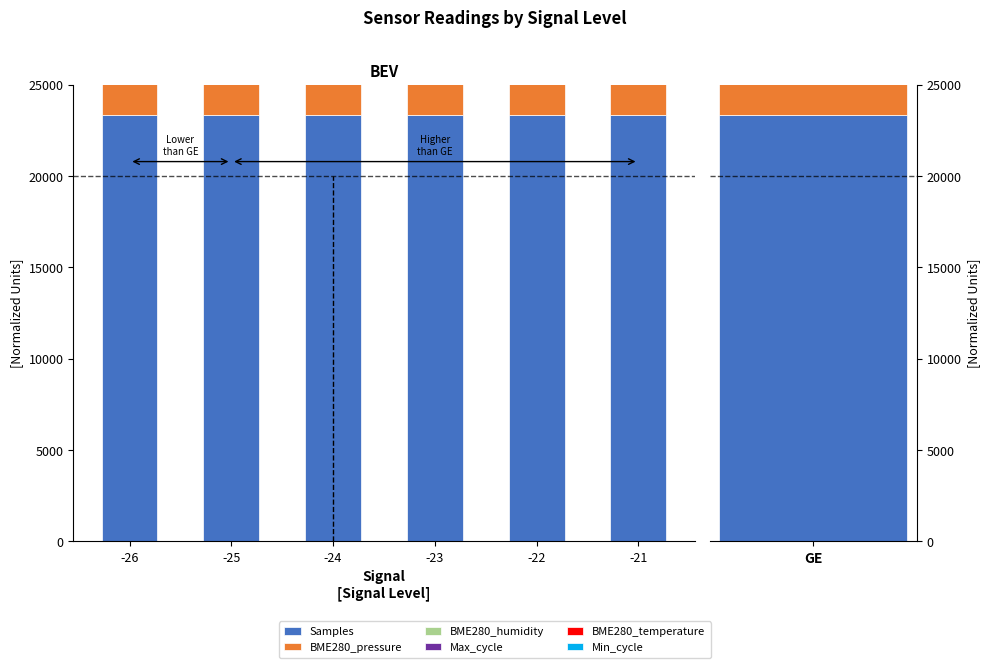

What are all the series names shown in the legend?

Samples, BME280_pressure, BME280_humidity, Max_cycle, BME280_temperature, Min_cycle